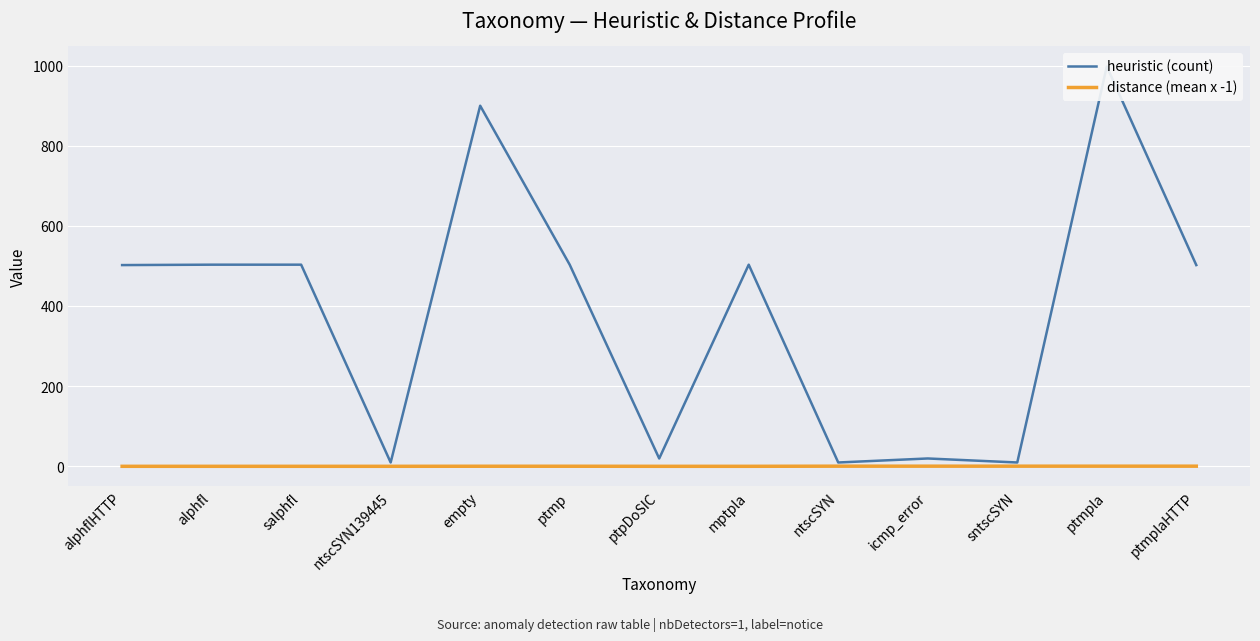

Between alphfl and ptpDoSIC, which series saw the biggest shift?

heuristic (count)